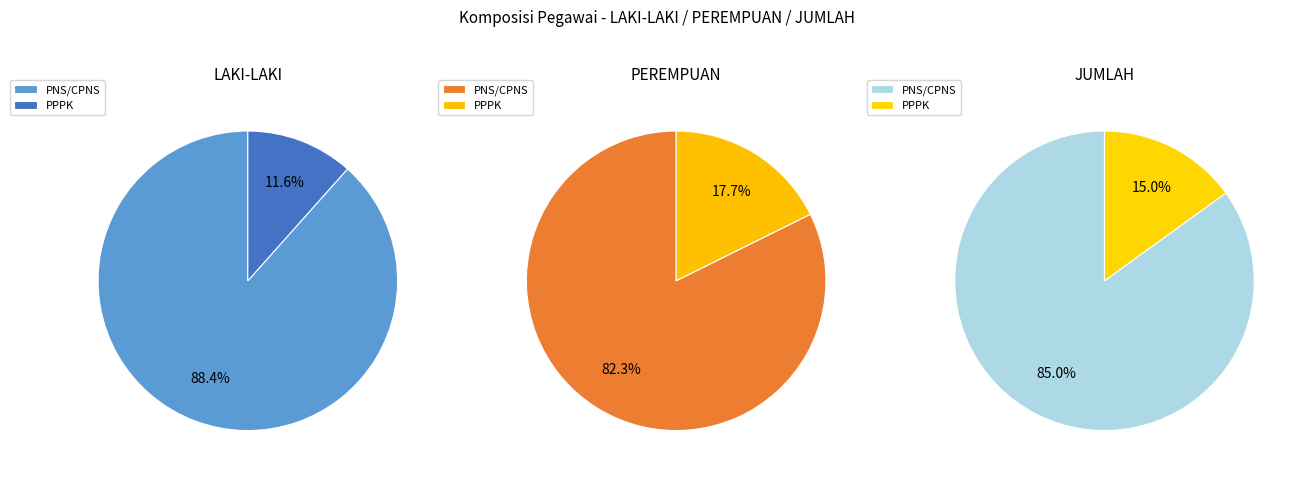

What is the smallest slice in the pie chart?

PPPK